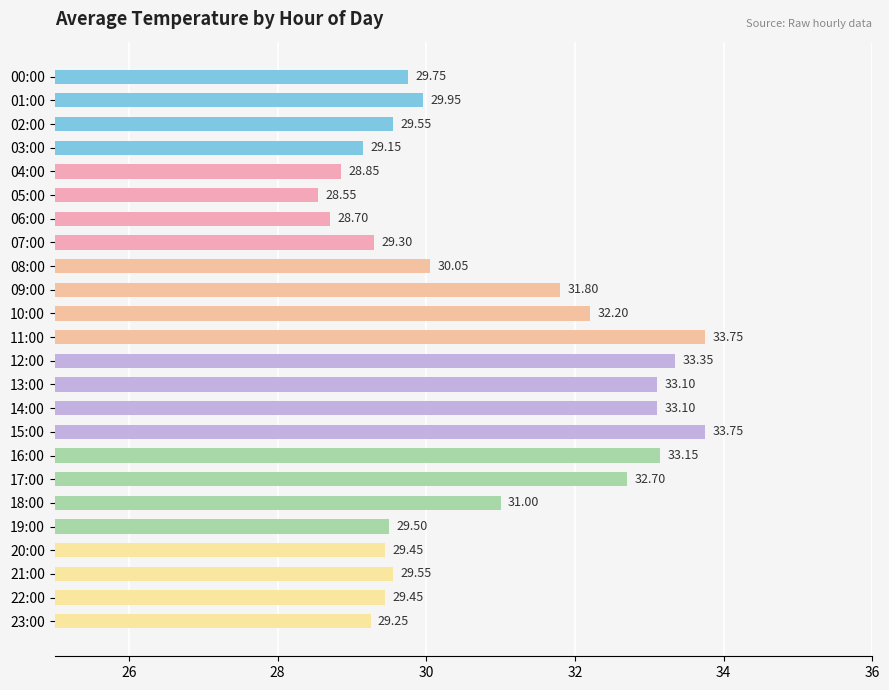

What is the smallest value displayed?

28.6